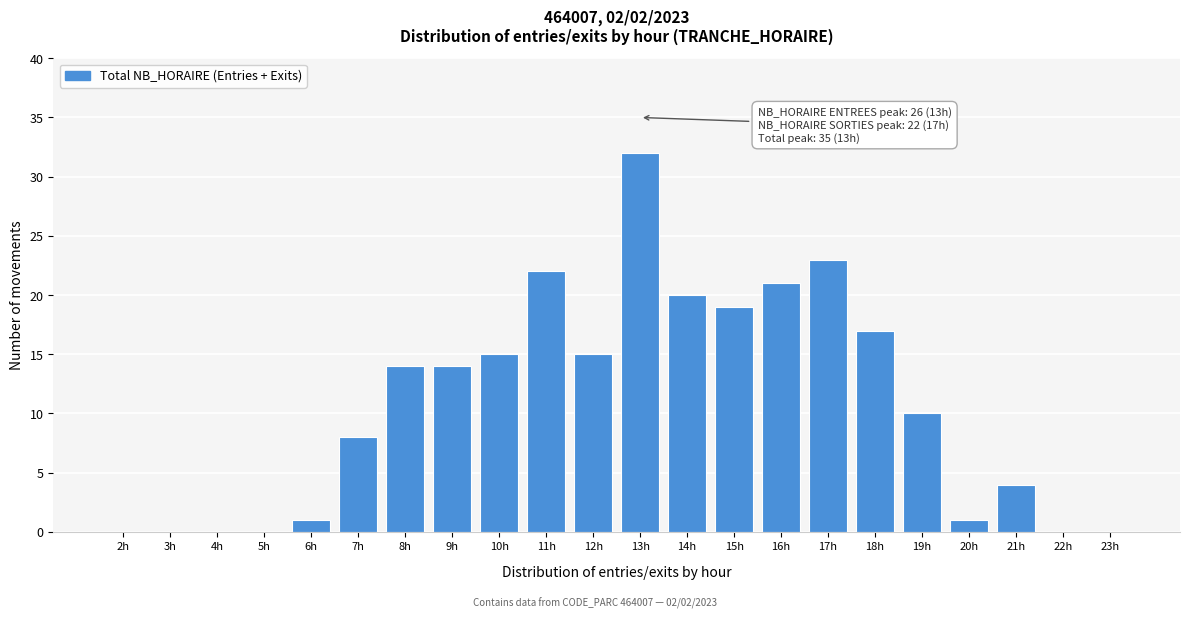

Reading left to right, extract all data points from this chart.

2h=0	3h=0	4h=0	5h=0	6h=1	7h=8	8h=14	9h=14	10h=15	11h=22	12h=15	13h=32	14h=20	15h=19	16h=21	17h=23	18h=17	19h=10	20h=1	21h=4	22h=0	23h=0